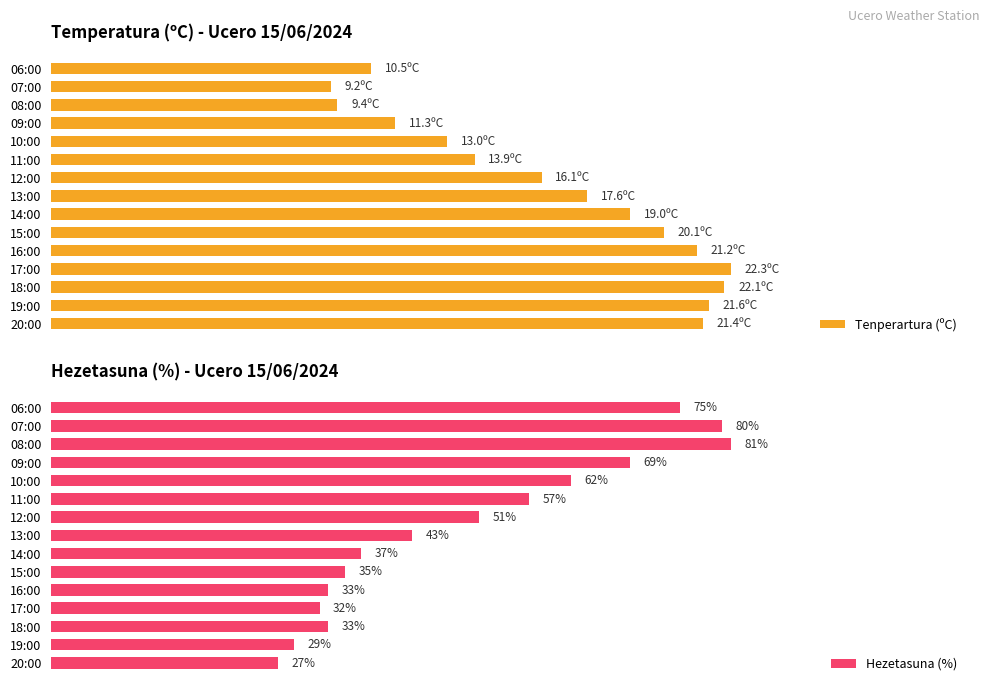

Which category has the lowest value in the Hezetasuna (%) series?

20:00